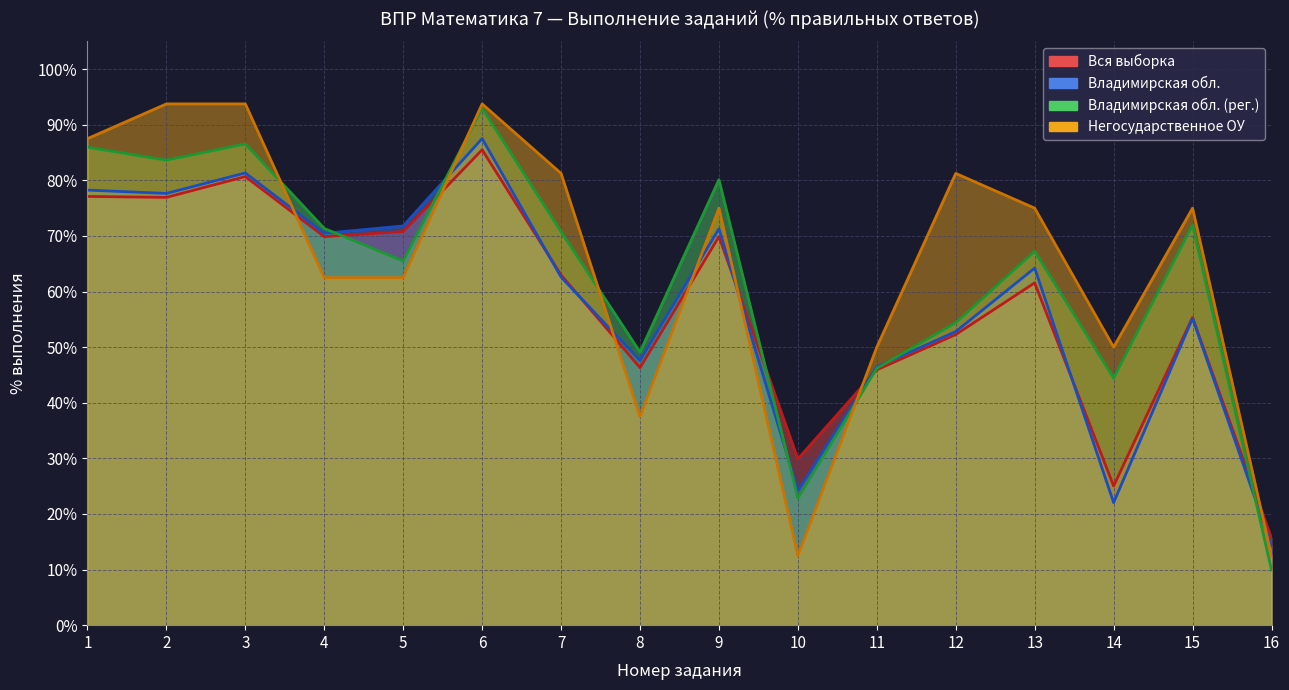

How many values in the Вся выборка series exceed 62?

8